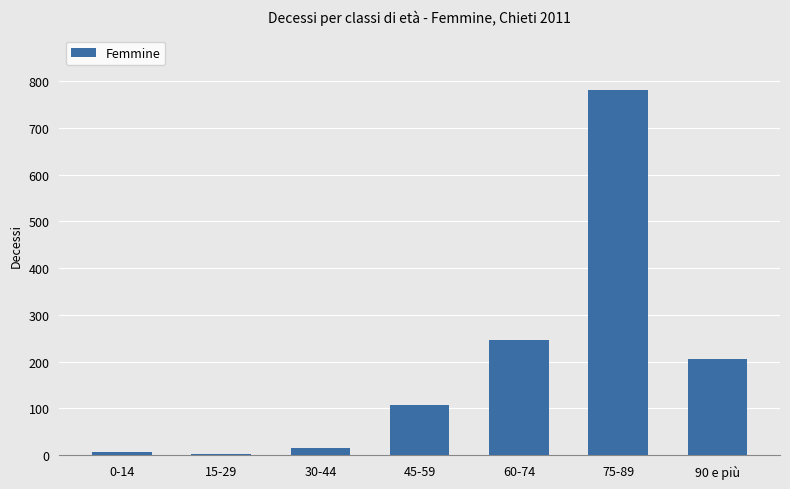

Reading left to right, list all the values displayed in this chart.

7	3	15	108	247	781	205